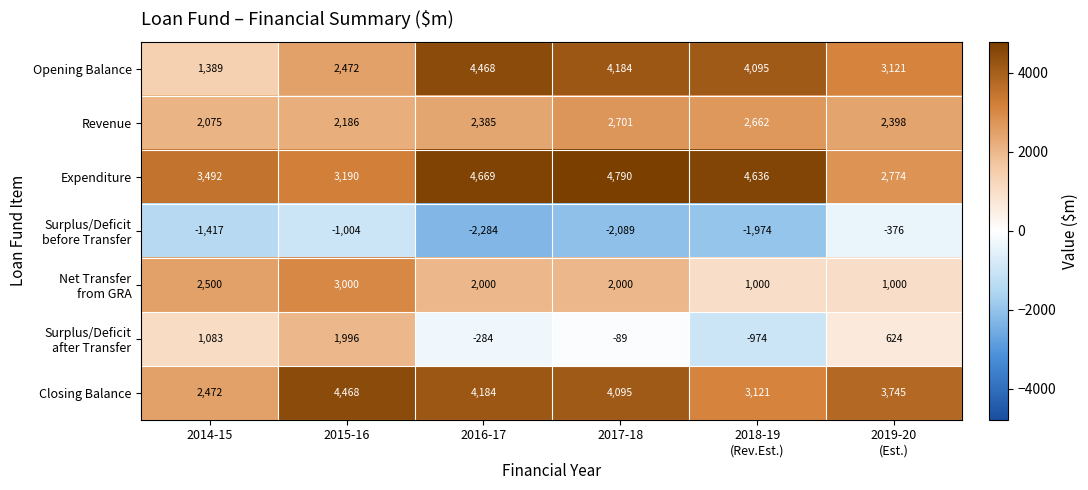

Where is Expenditure nearest to the value 3782?

2014-15